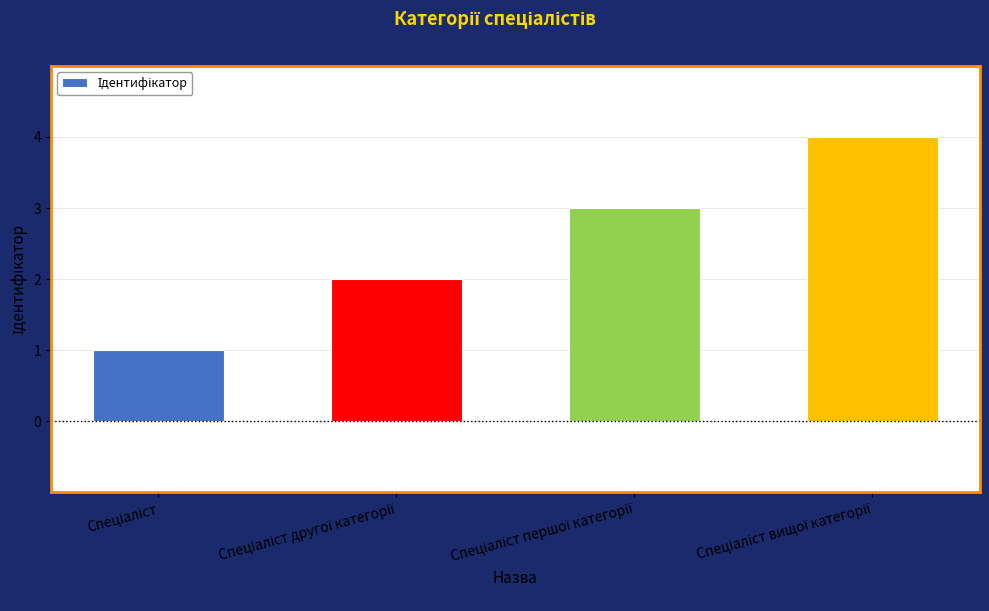

What is the difference between the maximum and minimum values?

3